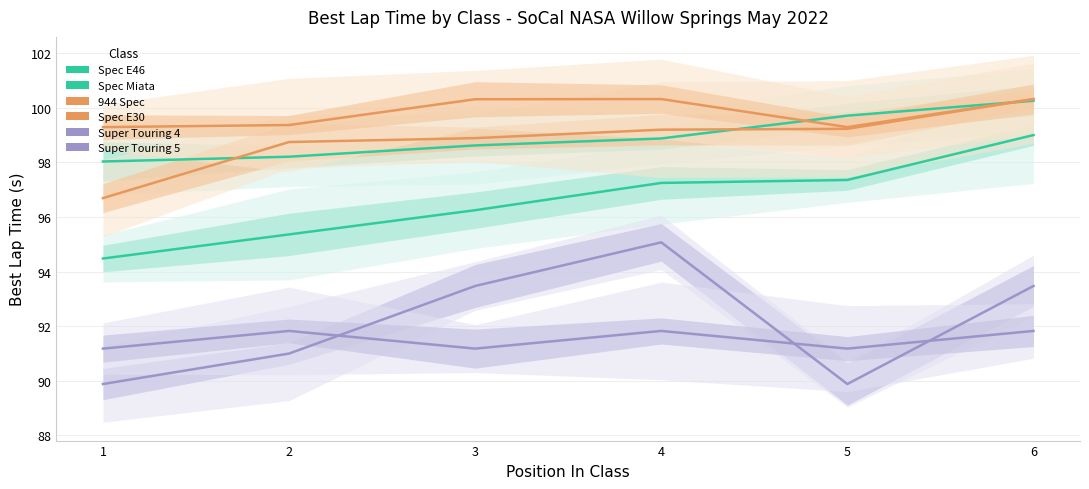

Which series has the widest spread of values?

Super Touring 4